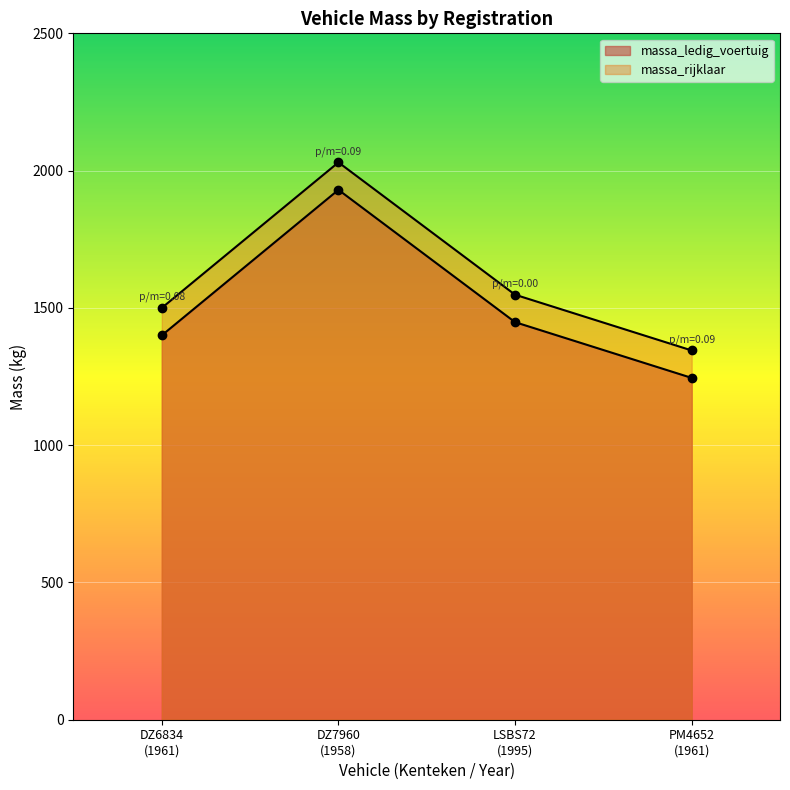

List the series in order of their peak value, lowest first.

massa_ledig_voertuig, massa_rijklaar